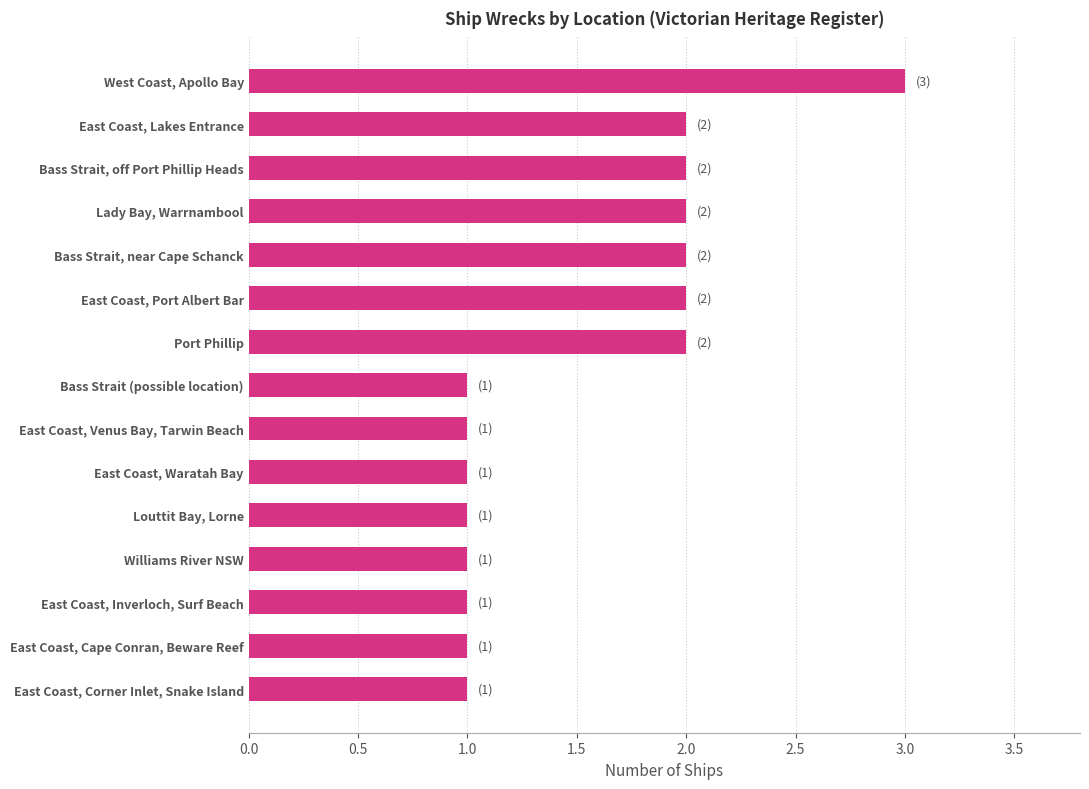

Is it true that the value at Port Phillip is 2?

True